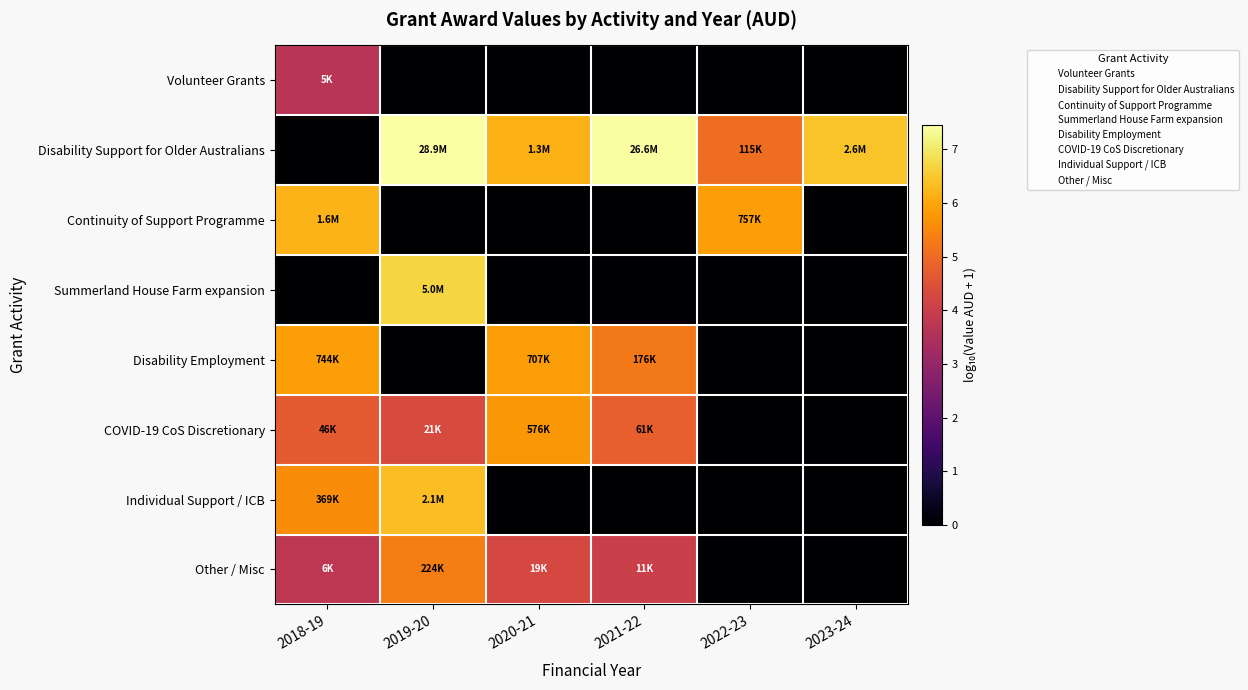

Reading left to right, what are all the values shown in this chart?

Volunteer Grants: 2018-19=3.7	2019-20=0.0	2020-21=0.0	2021-22=0.0	2022-23=0.0	2023-24=0.0
Disability Support for Older Australians: 2018-19=0.0	2019-20=7.5	2020-21=6.1	2021-22=7.4	2022-23=5.1	2023-24=6.4
Continuity of Support Programme: 2018-19=6.2	2019-20=0.0	2020-21=0.0	2021-22=0.0	2022-23=5.9	2023-24=0.0
Summerland House Farm expansion: 2018-19=0.0	2019-20=6.7	2020-21=0.0	2021-22=0.0	2022-23=0.0	2023-24=0.0
Disability Employment: 2018-19=5.9	2019-20=0.0	2020-21=5.8	2021-22=5.2	2022-23=0.0	2023-24=0.0
COVID-19 CoS Discretionary: 2018-19=4.7	2019-20=4.3	2020-21=5.8	2021-22=4.8	2022-23=0.0	2023-24=0.0
Individual Support / ICB: 2018-19=5.6	2019-20=6.3	2020-21=0.0	2021-22=0.0	2022-23=0.0	2023-24=0.0
Other / Misc: 2018-19=3.8	2019-20=5.3	2020-21=4.3	2021-22=4.0	2022-23=0.0	2023-24=0.0